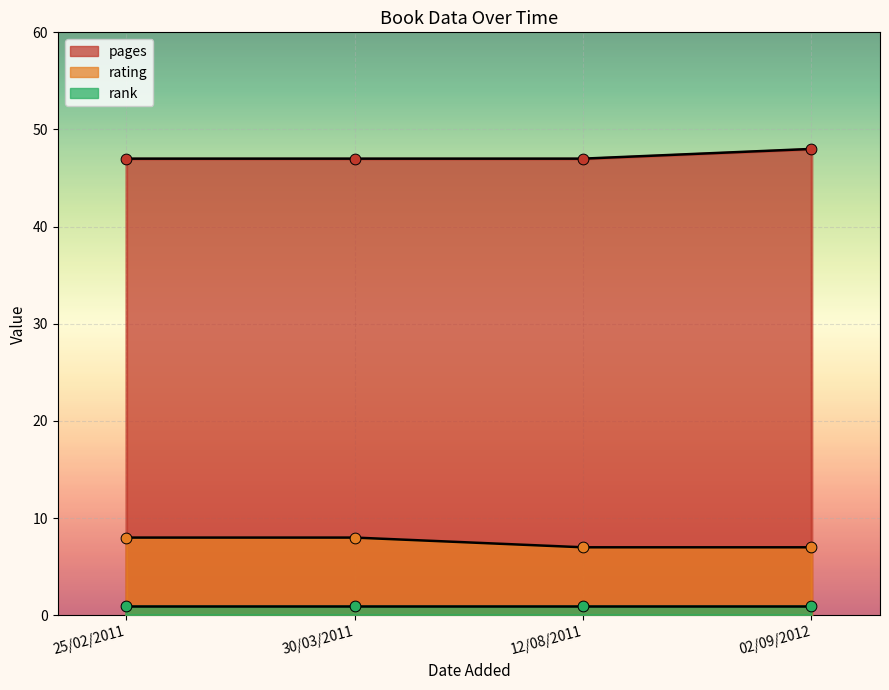

Which series contains the lowest Y value?

rank